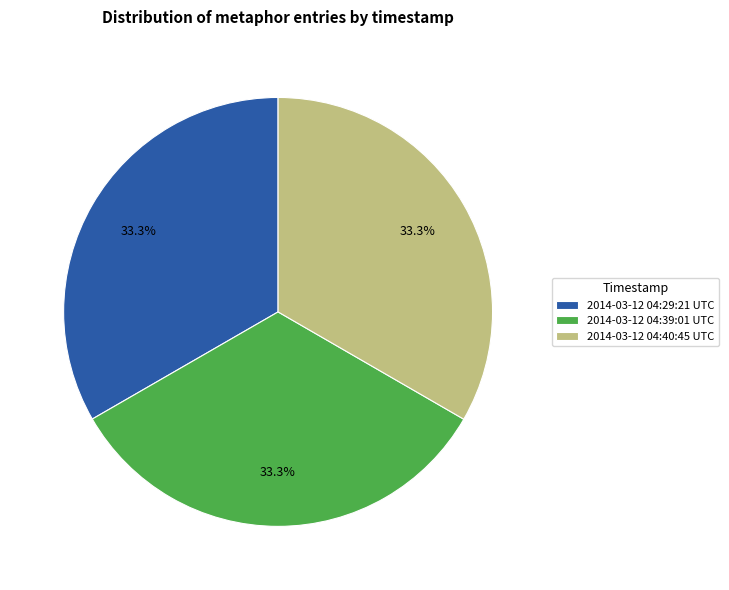

To the nearest percent, what is the combined percentage of 2014-03-12 04:29:21 UTC and 2014-03-12 04:39:01 UTC?

67%